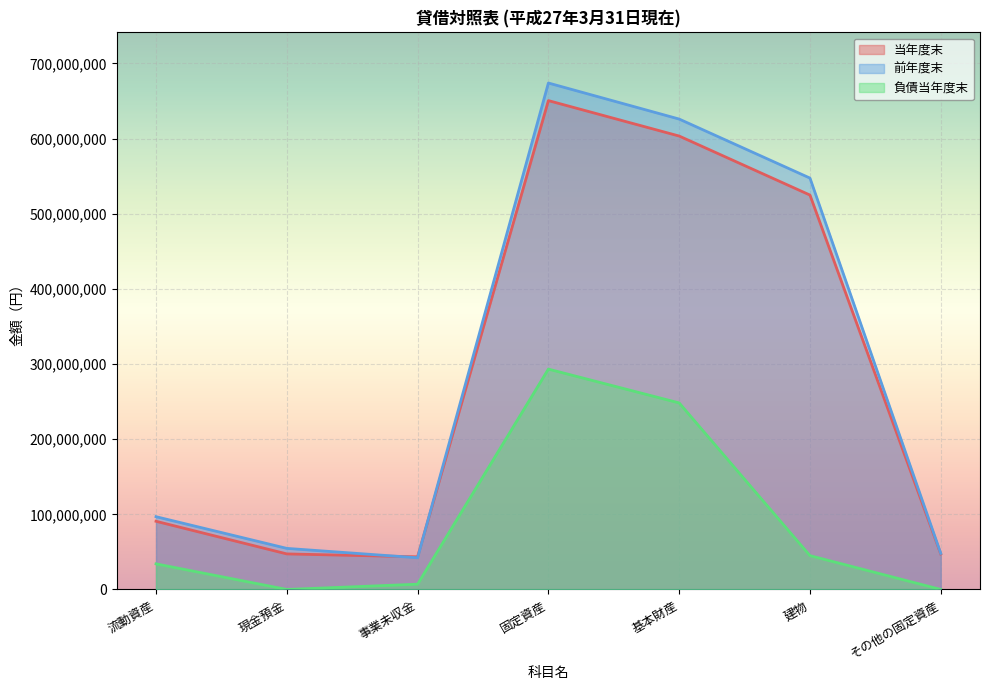

Reading left to right, list all the values displayed in this chart.

当年度末: 90736996	47300880	43436116	650456700	603294734	524767461	47161966
前年度末: 96837215	54657637	42179578	673864312	625885432	547358159	47978880
固定負債当年度末: 34066330	0	7004413	293200000	248200000	45000000	0